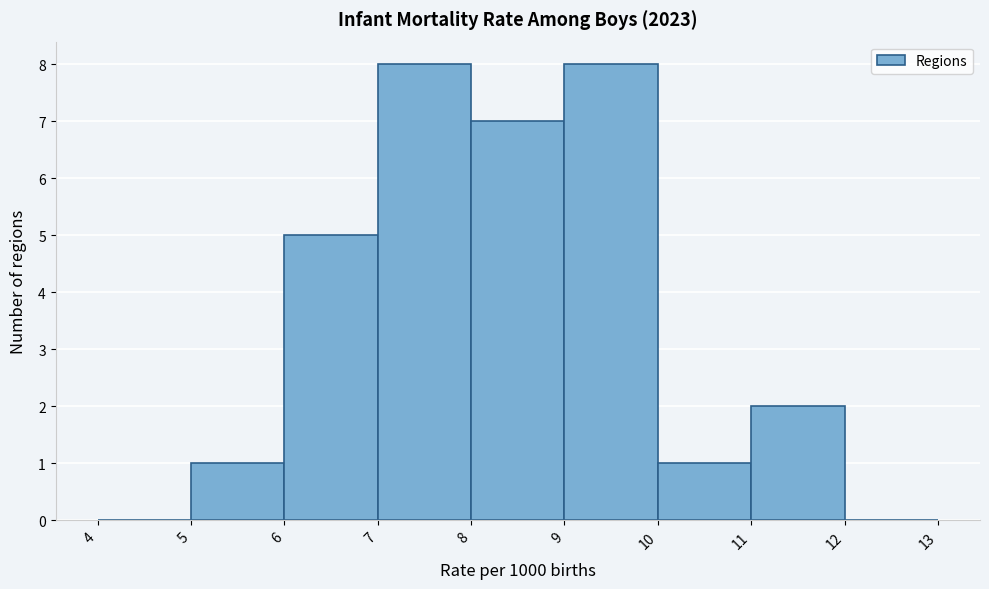

Reading left to right, transcribe this chart: for each bar, give the range it covers on the x-axis and its height. The values are not printed on the chart, so give them approximately, as read against the axis.

4 to 5: 0
5 to 6: 1
6 to 7: 5
7 to 8: 8
8 to 9: 7
9 to 10: 8
10 to 11: 1
11 to 12: 2
12 to 13: 0